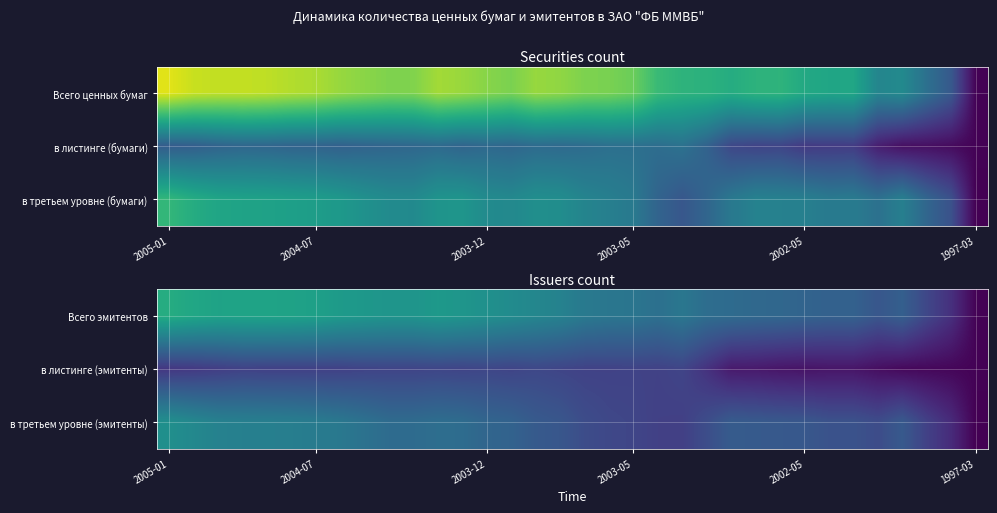

How many data points does each series have?

34